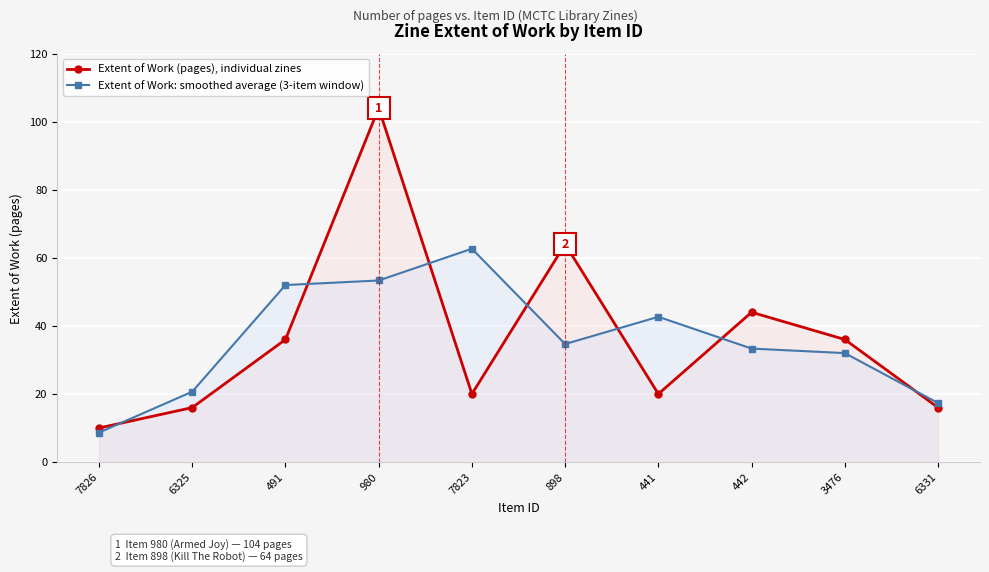

Which label corresponds to the largest value in the chart?

980